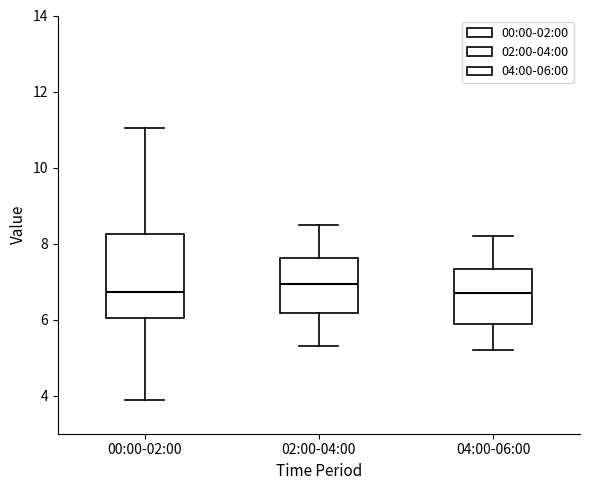

Which box is the tallest, from its lower edge to its upper edge?

00:00-02:00